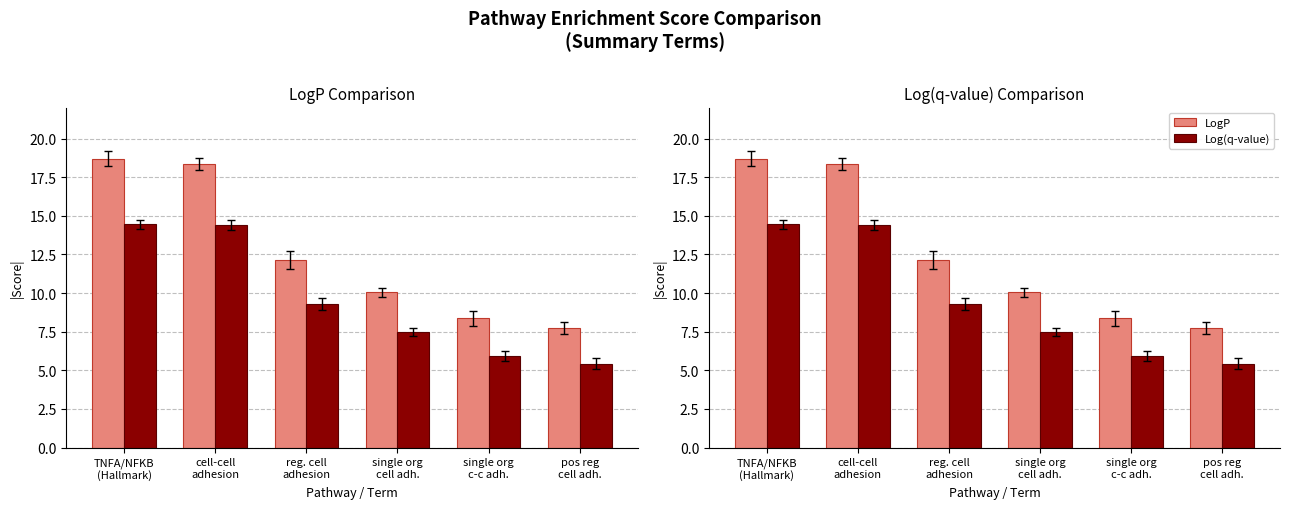

What is the highest value of the Log(q-value) series?

14.4